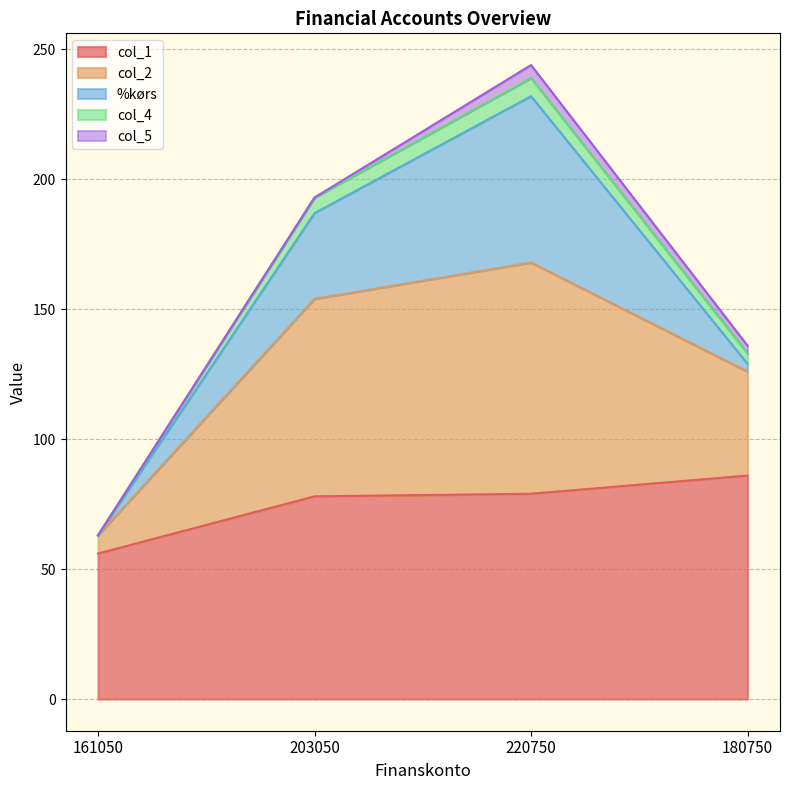

True or false: col_1 has a value of 56 at 161050.

True